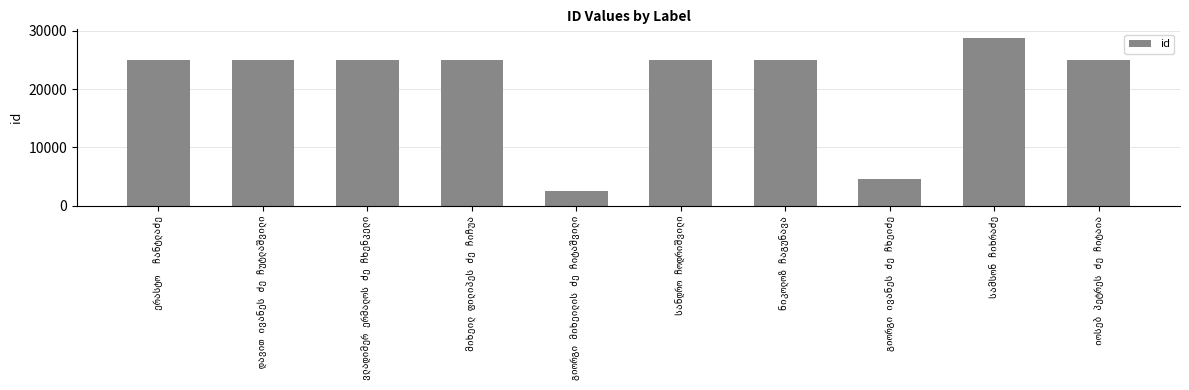

What is the value of the 6th bar from the left?

25045